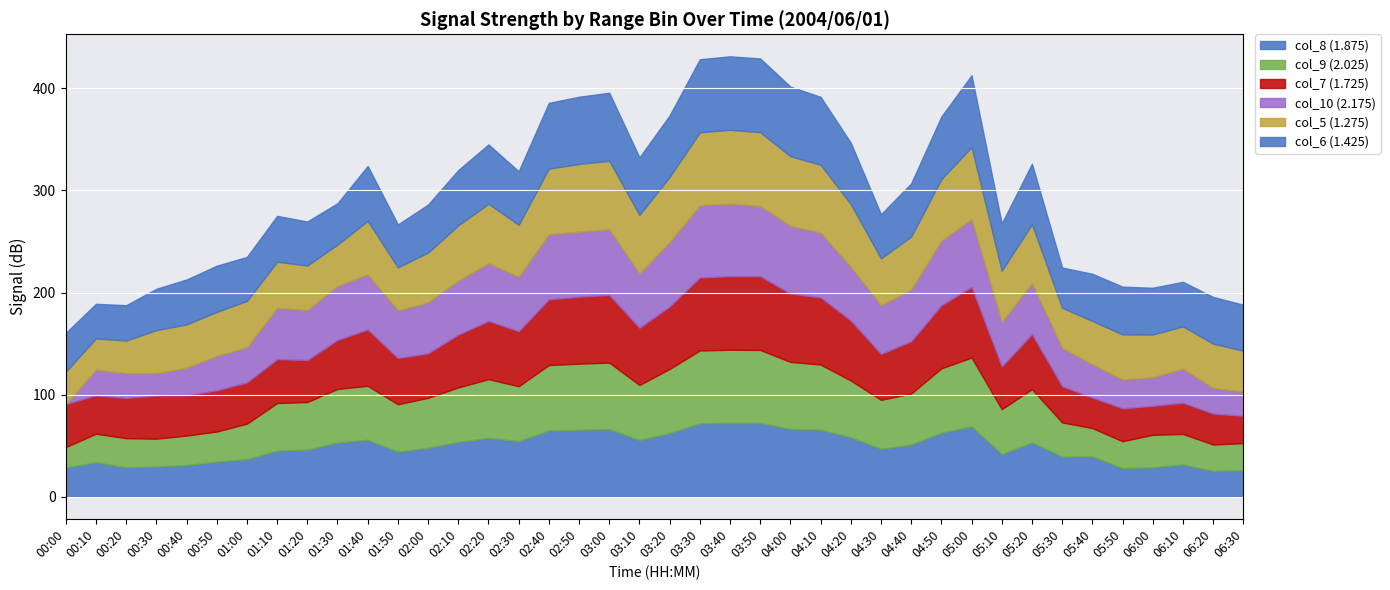

True or false: col_10 (2.175) has more than 2 points higher than both neighbors.

True